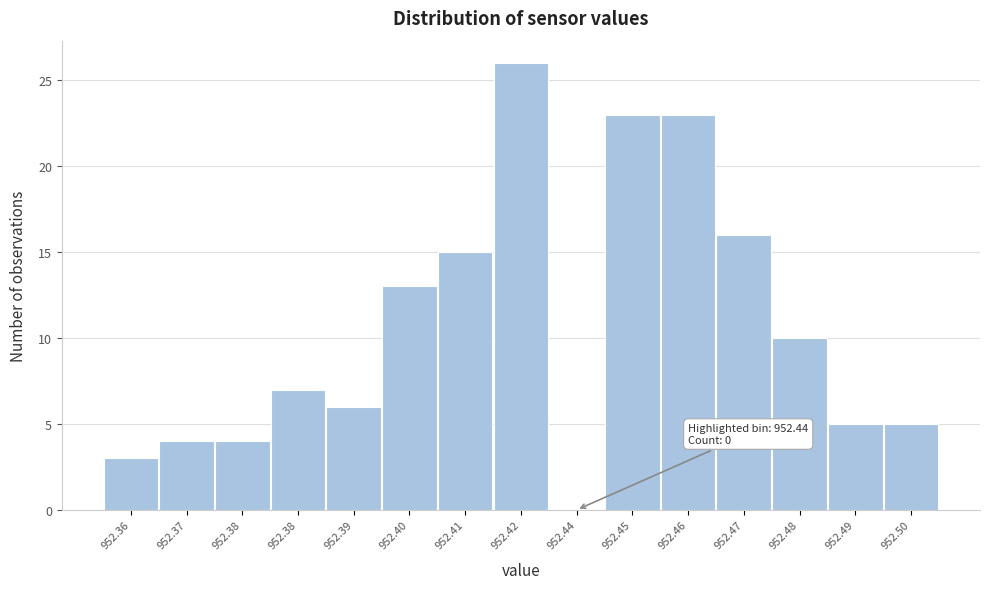

How many positive values are there?

14